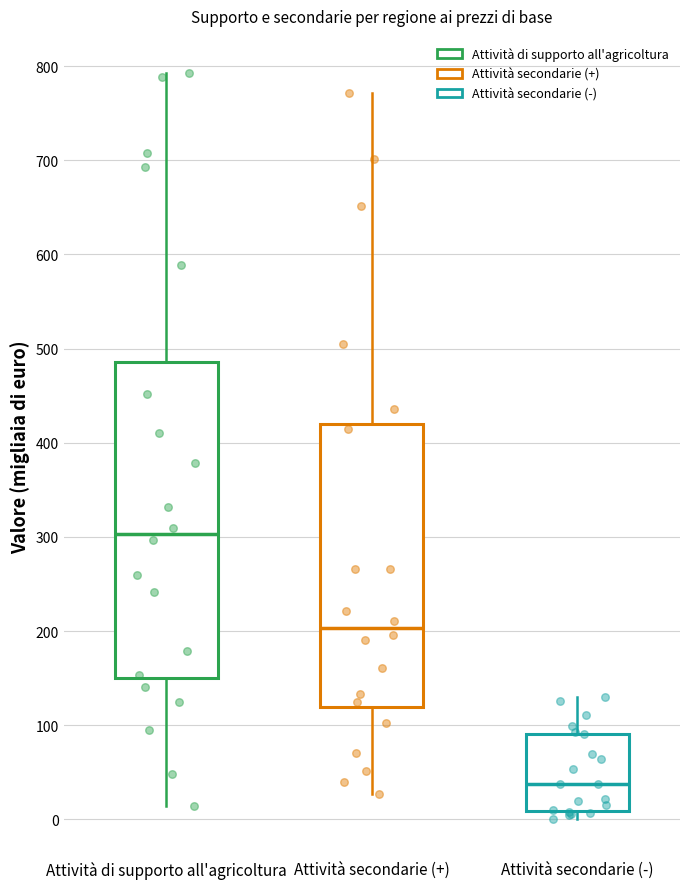

Where is the upper edge of the box for Attività secondarie (+) on the y-axis? The values are not printed on the chart, so give them approximately, as read against the axis.

420